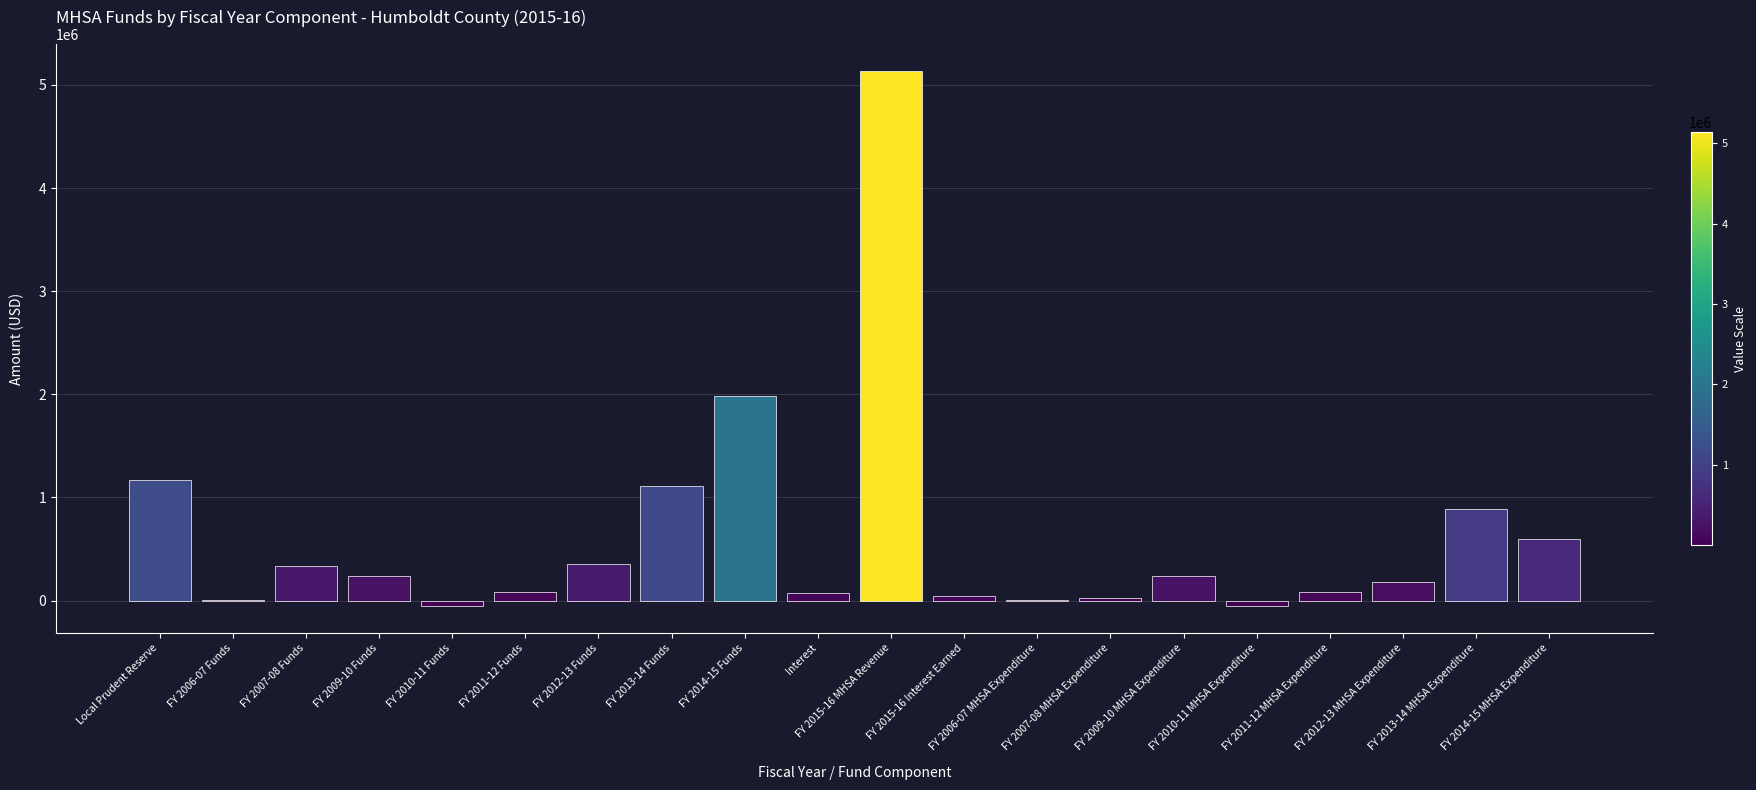

Between FY 2015-16 MHSA Revenue and FY 2010-11 Funds, which is larger?

FY 2015-16 MHSA Revenue